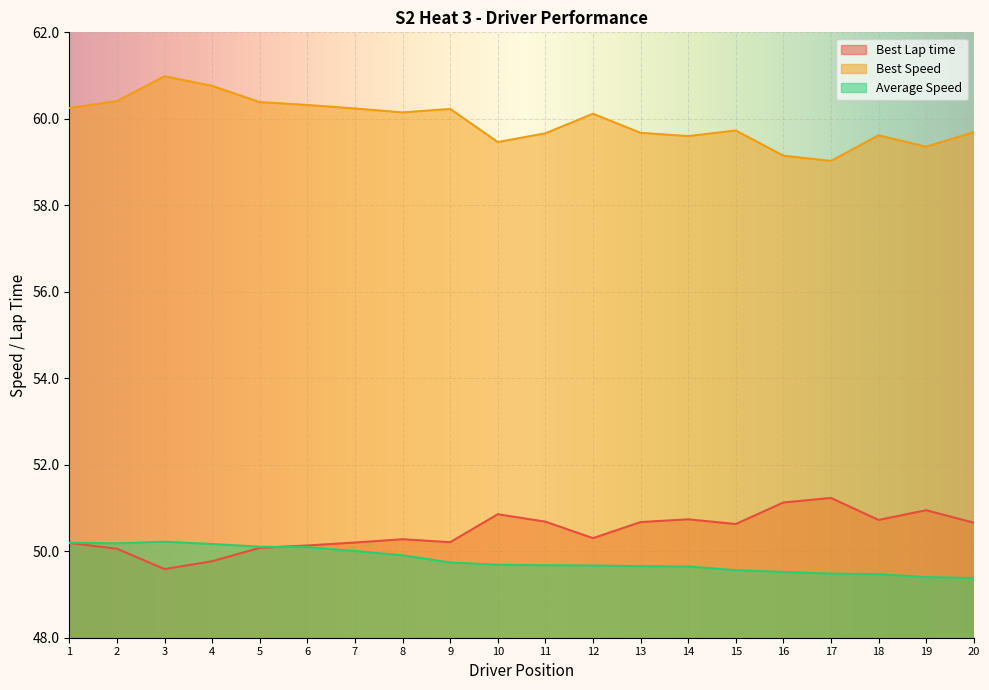

What are all the series names shown in the legend?

Best Lap time, Best Speed, Average Speed